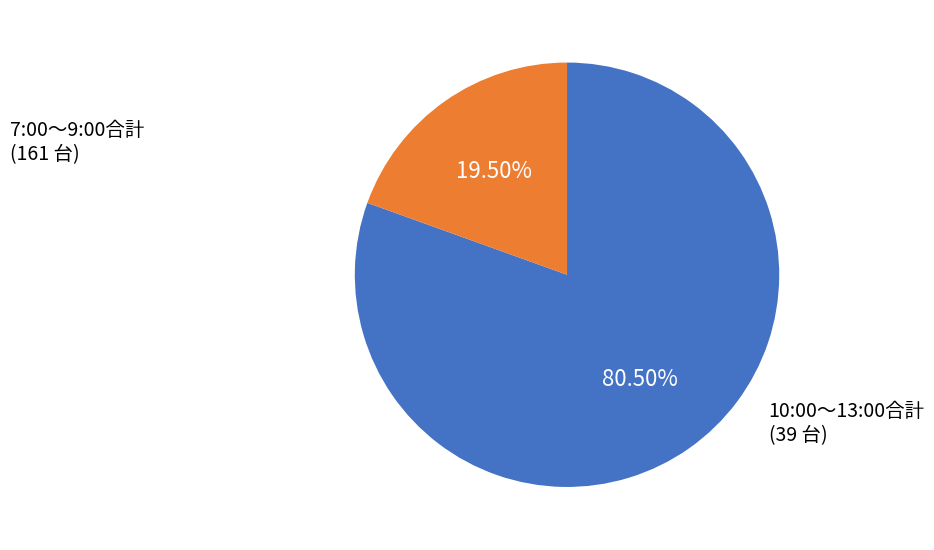

Is there a majority slice in this chart?

Yes